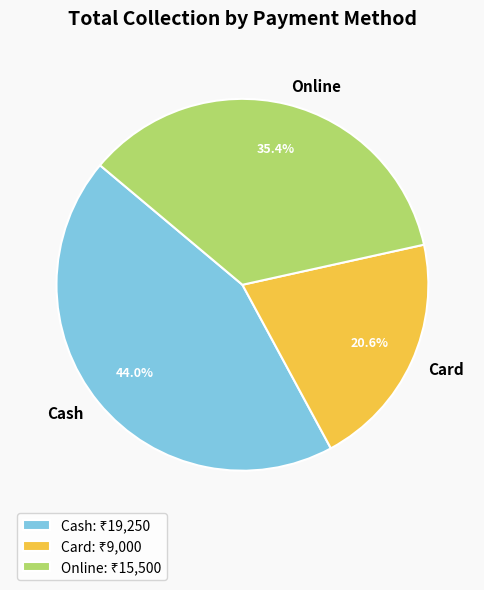

What percentage is the Card slice, to the nearest percent?

21%